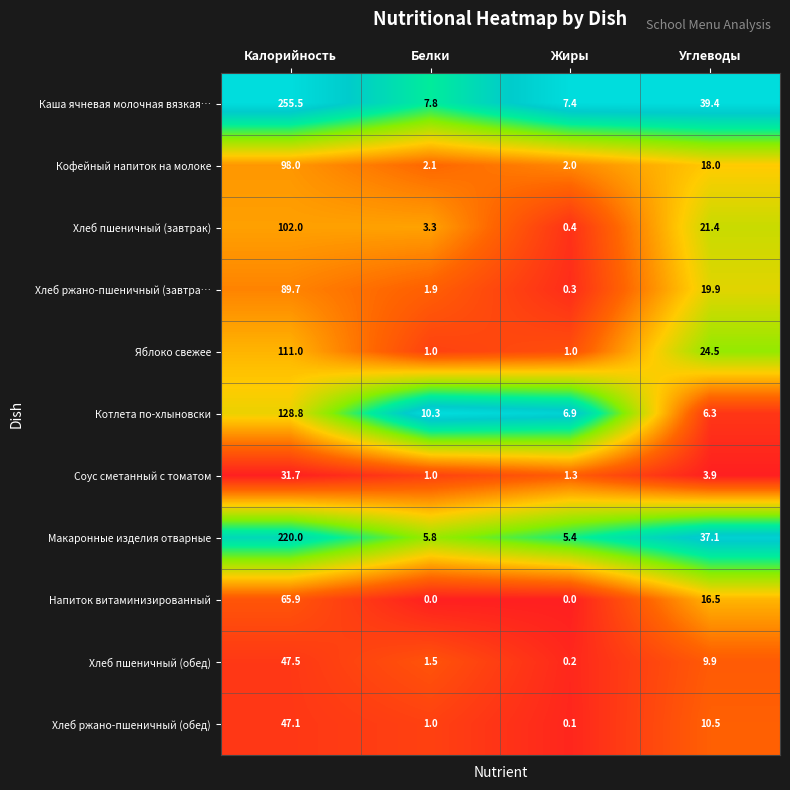

What is the total value across all series at Жиры?

25.0